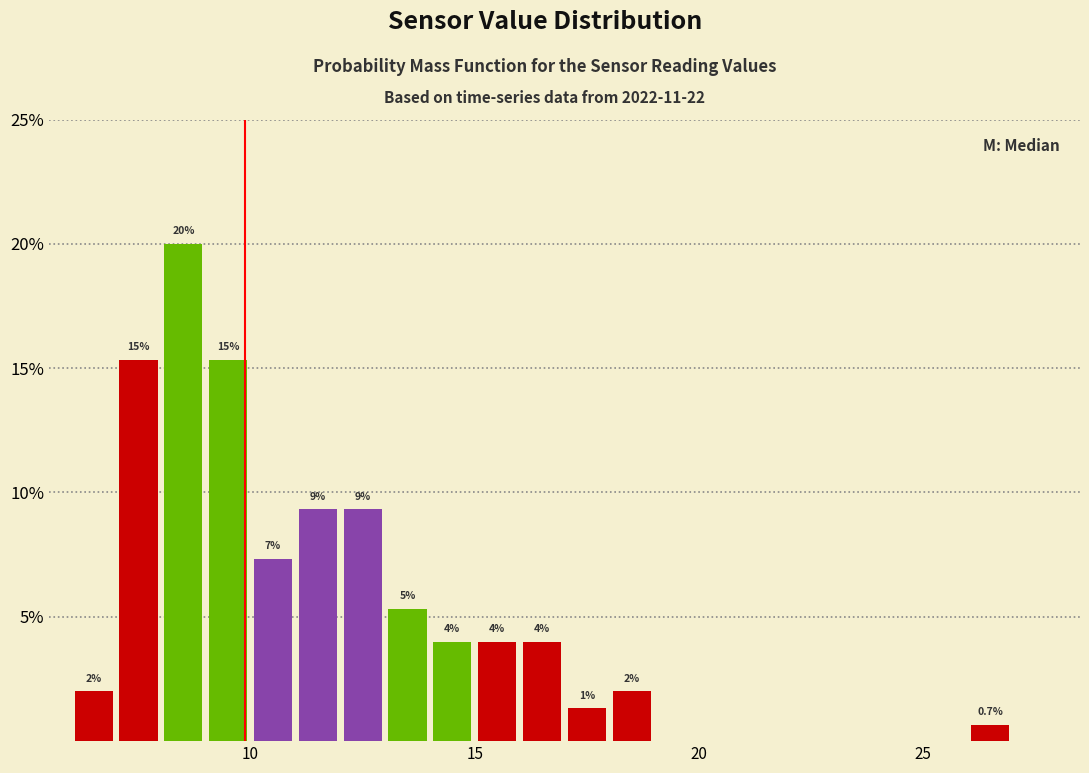

Read against the x-axis, roughly where is the centre of the tallest bar?

8.5